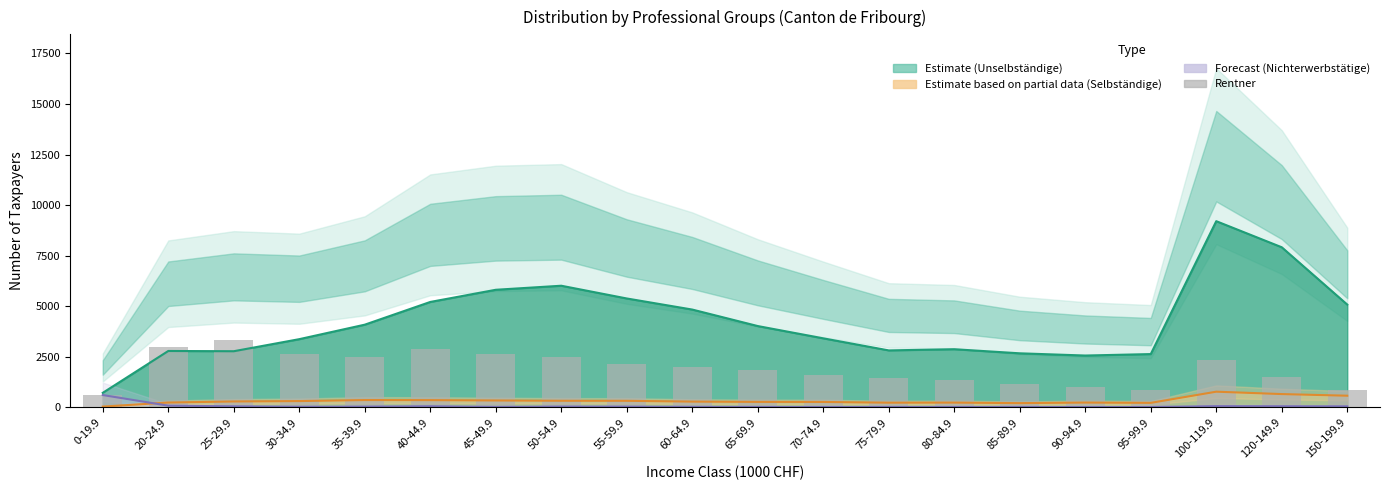

At which label does Nichterwerbstätige (Forecast) reach its minimum?

90-94.9